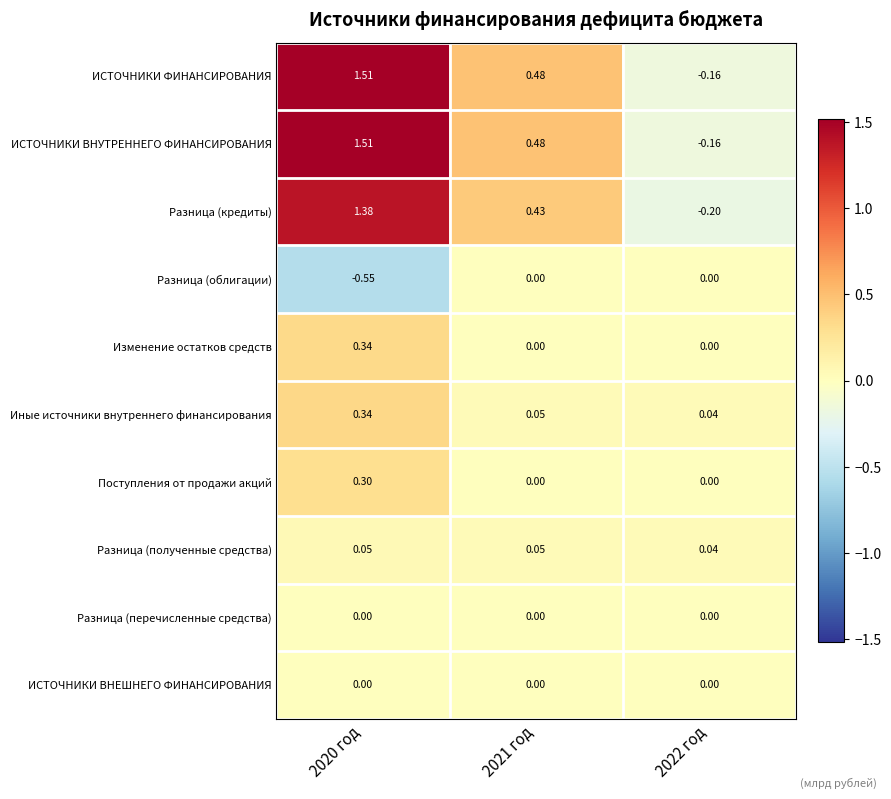

Is the value of Иные источники внутреннего финансирования at 2020 год greater than the value of ИСТОЧНИКИ ВНУТРЕННЕГО ФИНАНСИРОВАНИЯ at 2021 год?

No